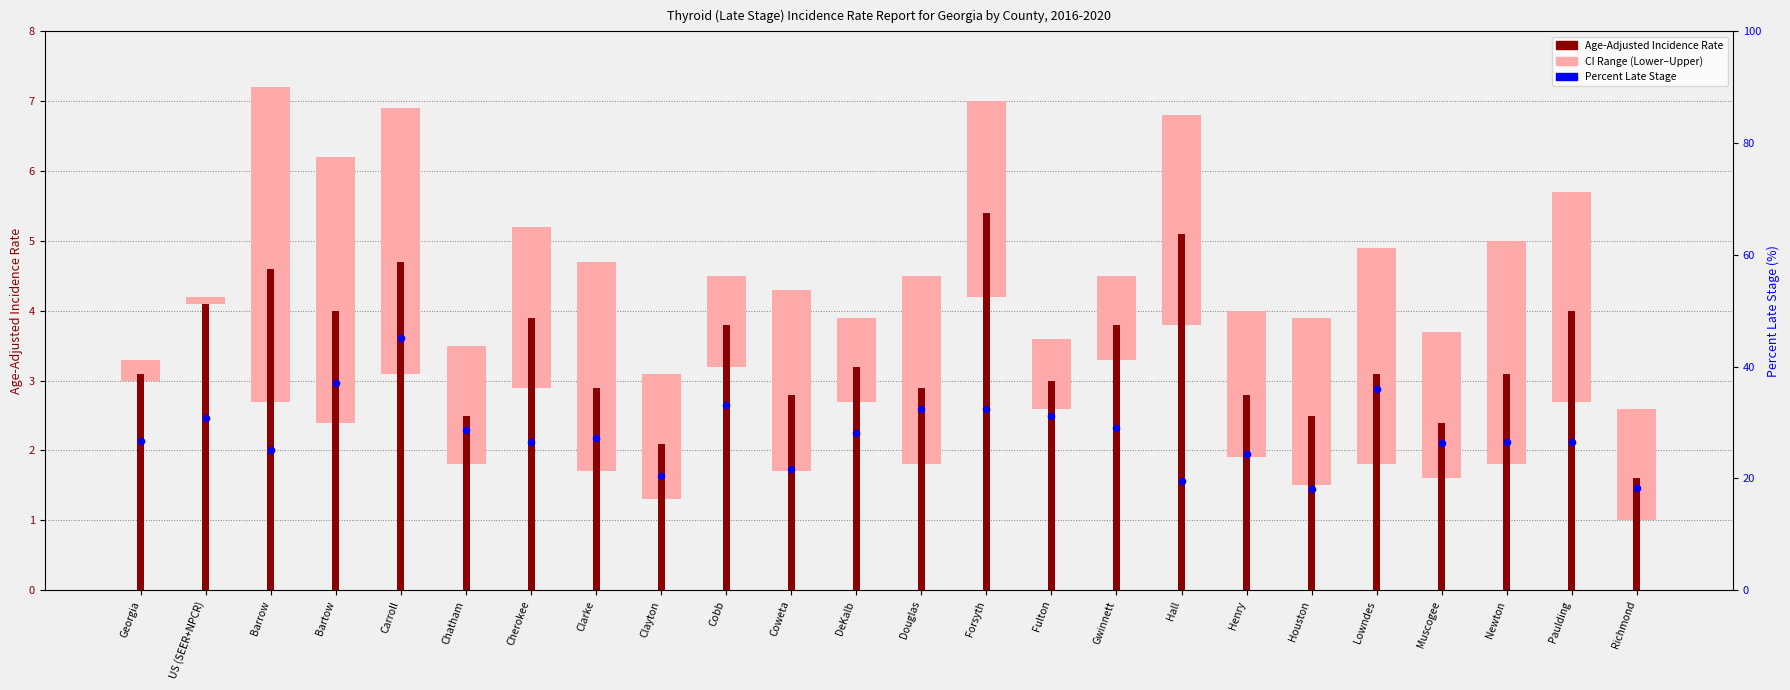

What is the ratio of the value at Coweta to the value at US (SEER+NPCR)?

0.7